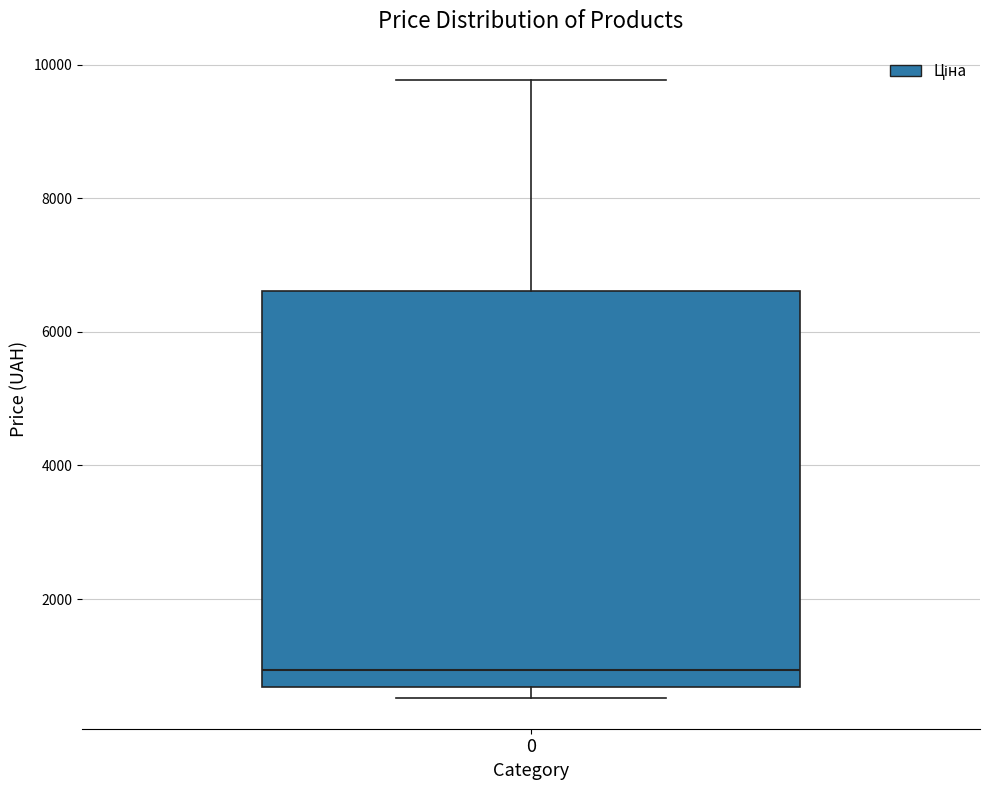

Transcribe this box plot: give where the median line is, the range the box spans, and where the two whiskers end, as read against the y-axis. The values are not printed on the chart, so give them approximately, as read against the axis.

median 1000, box 600 to 6600, whiskers 600 (just below the box's lower edge) to 9800